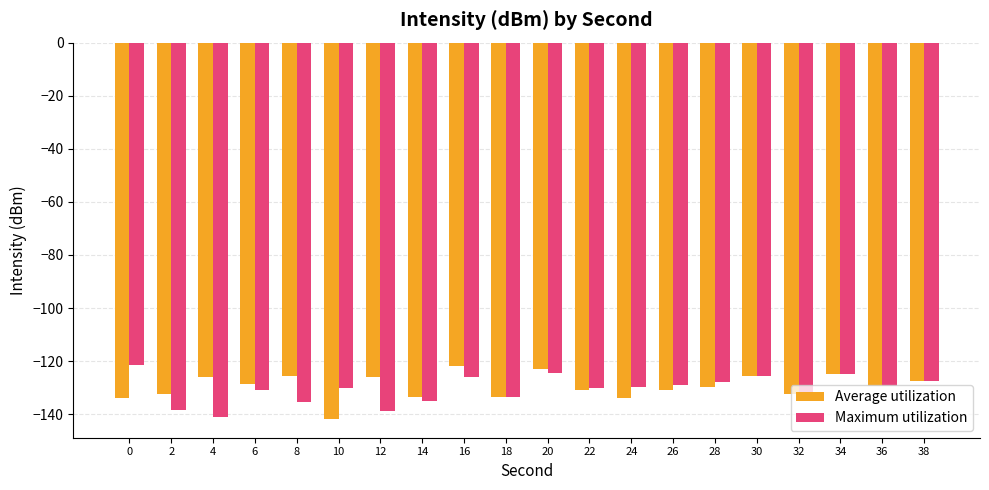

What is the sum of the Average utilization values at 8 and 6?

-254.5